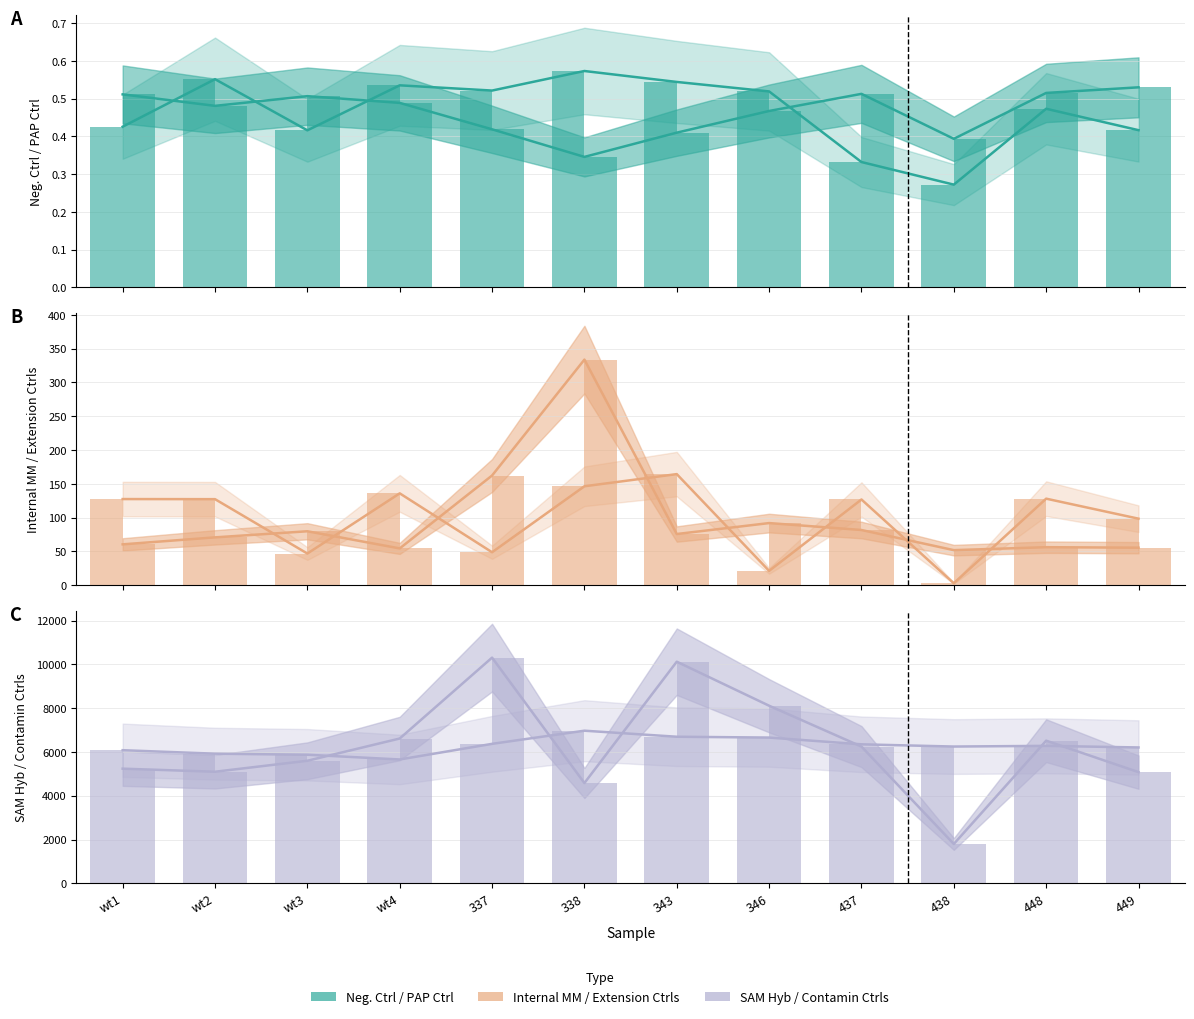

Which series has the largest range (max minus min)?

Contamin Ctrls